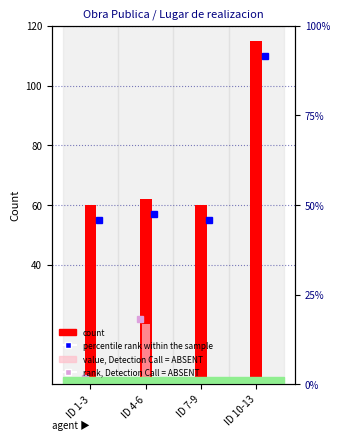

Which series changed the most between ID 7-9 and ID 10-13?

count